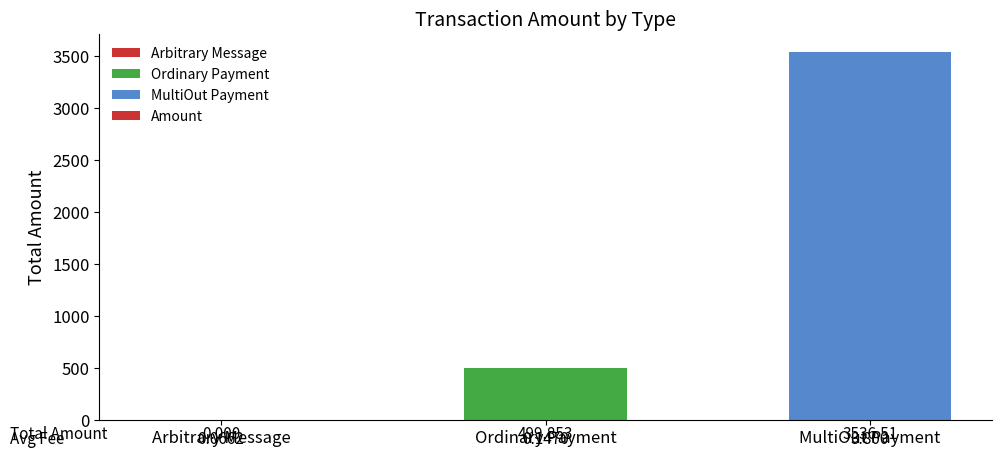

What is the sum of the values at MultiOut Payment and Arbitrary Message?

3536.5